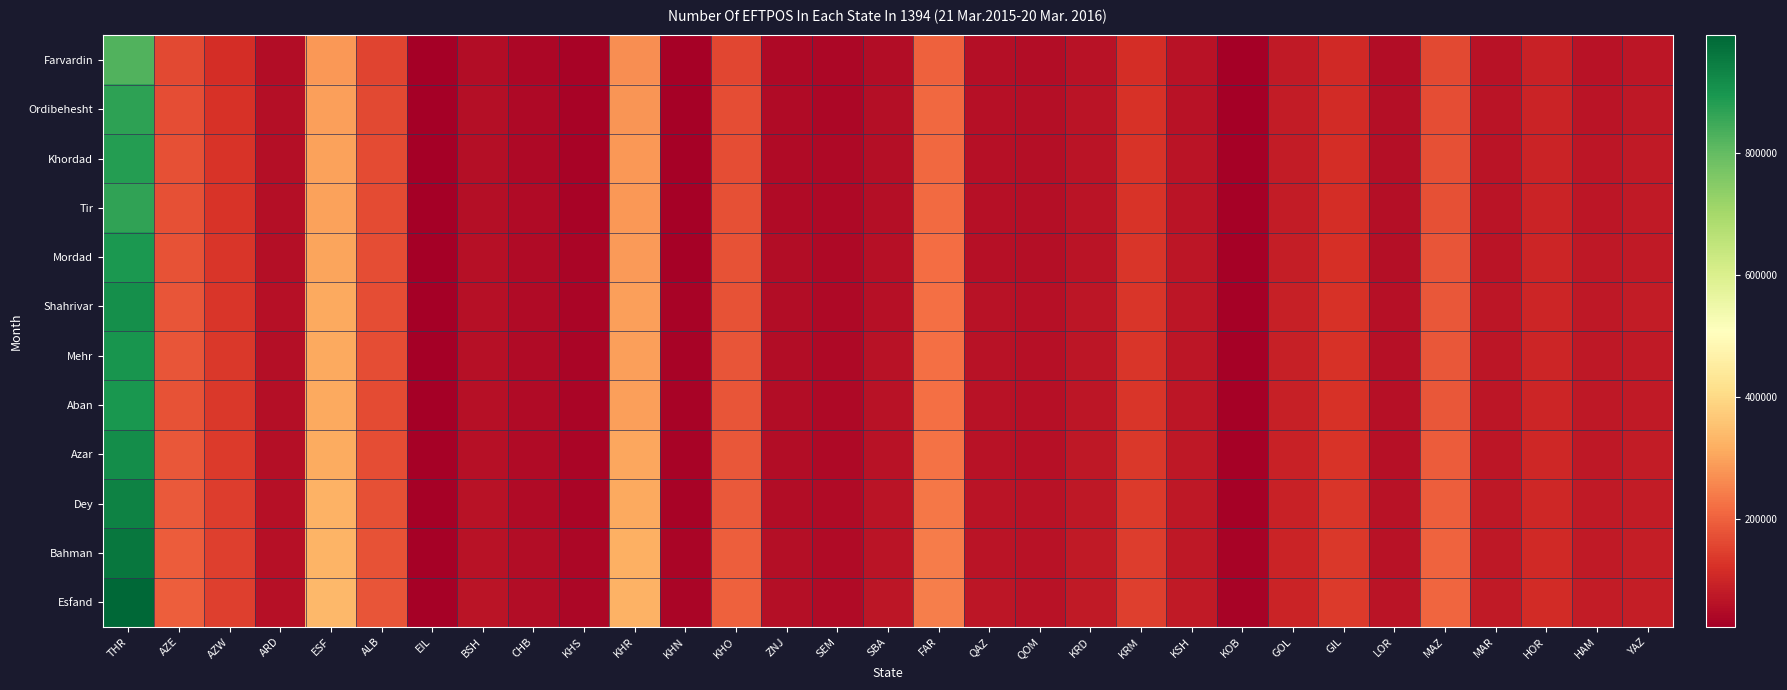

Which has a higher value, KSH or KOB?

KSH